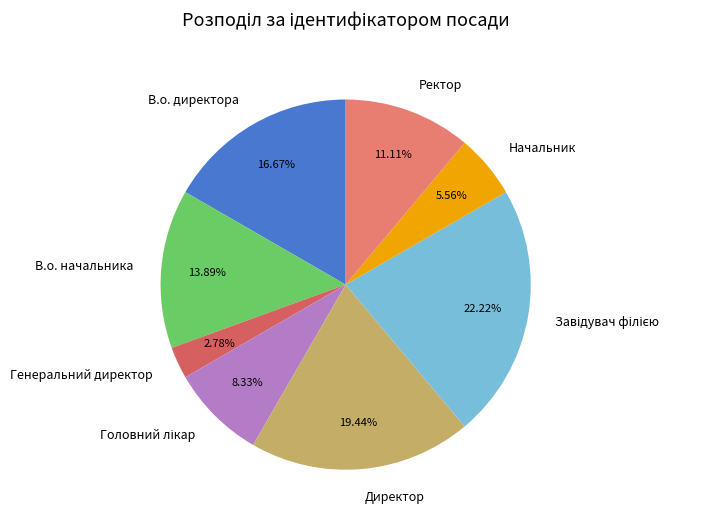

How many slices are in this pie chart?

8